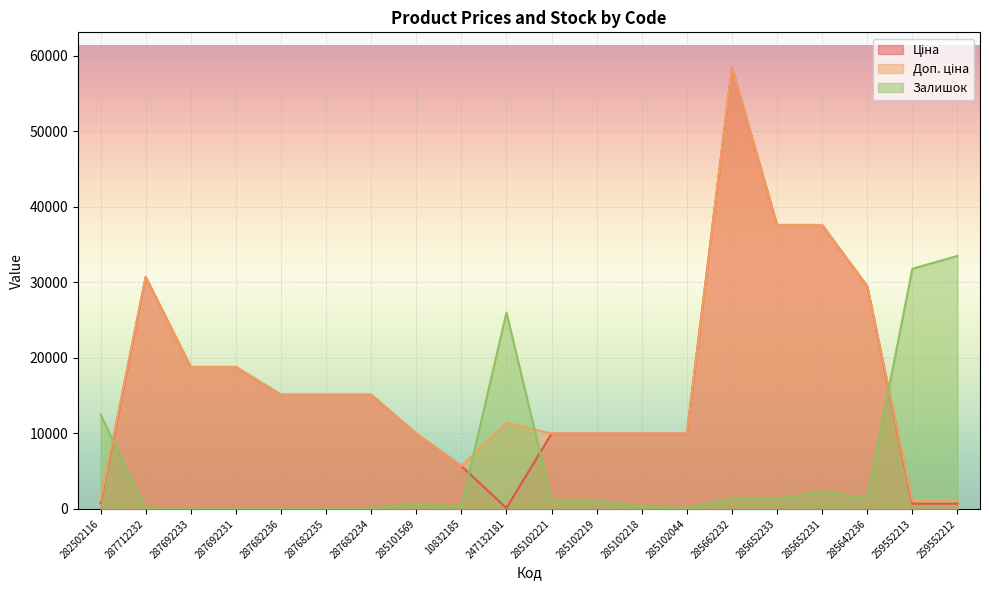

True or false: Доп. ціна has more than 2 points higher than both neighbors.

True